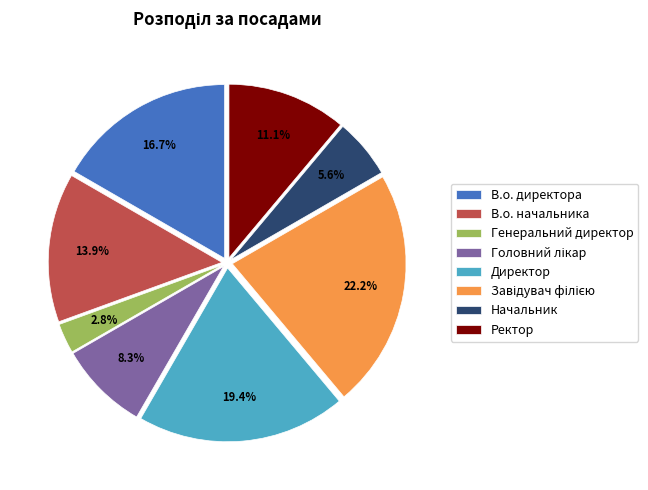

Which has a higher value, Ректор or Директор?

Директор